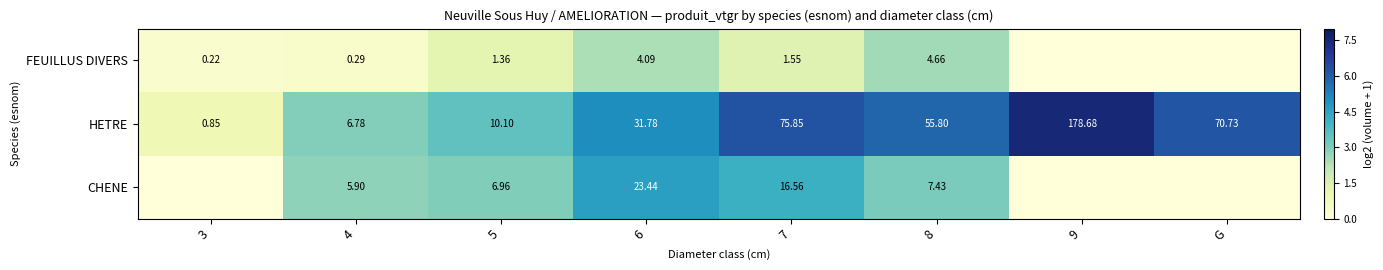

Is the value of FEUILLUS DIVERS at 6 greater than the value of CHENE at 4?

No